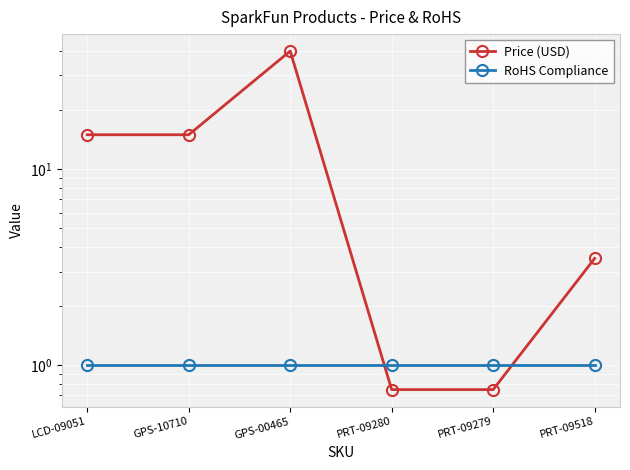

Reading left to right, what are all the values shown in this chart?

Price (USD): 14.9	14.9	40.0	0.8	0.8	3.5
RoHS Compliance: 1.0	1.0	1.0	1.0	1.0	1.0